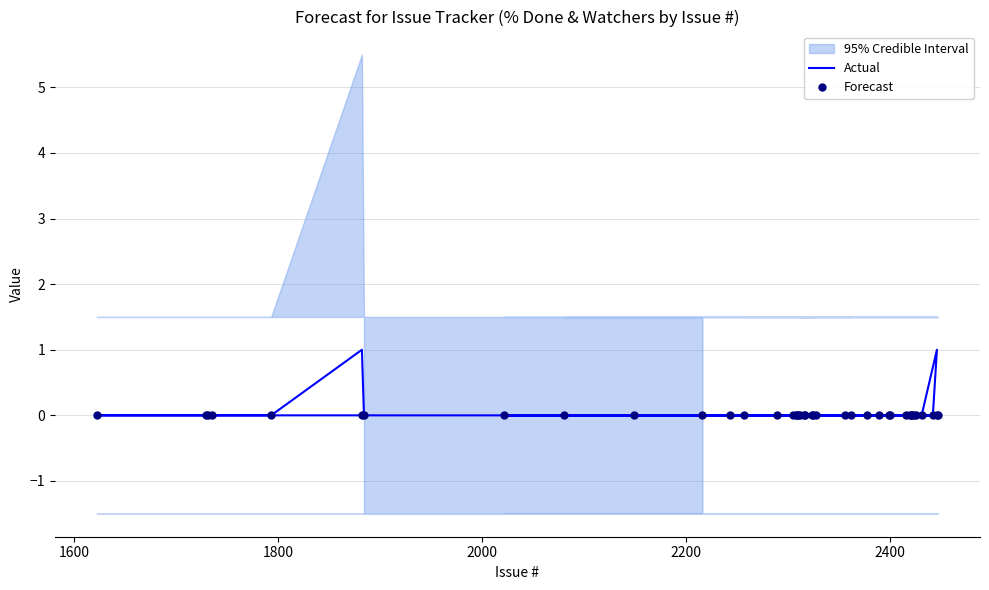

Is this an area chart (filled region under the line)?

No